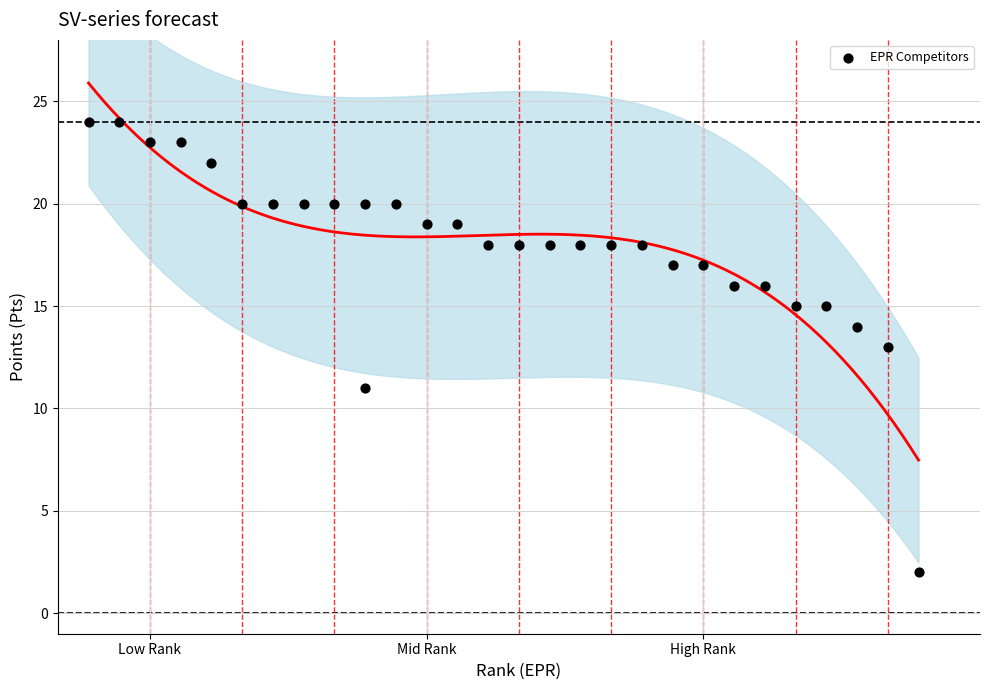

What is the range of Y values (max minus min)?

22